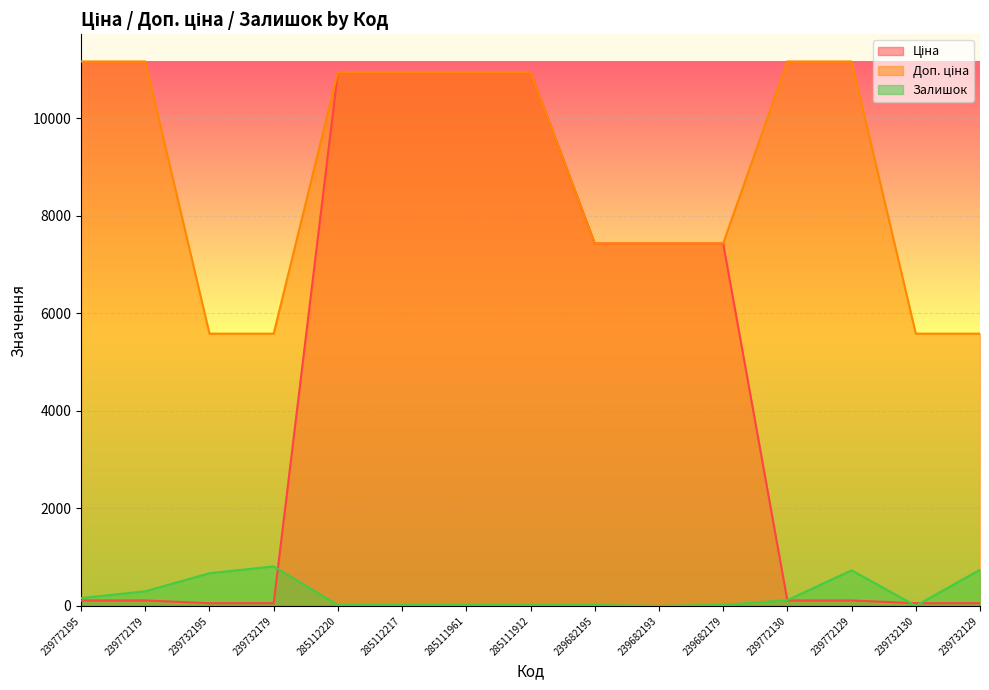

Count the number of categories in the chart.

15